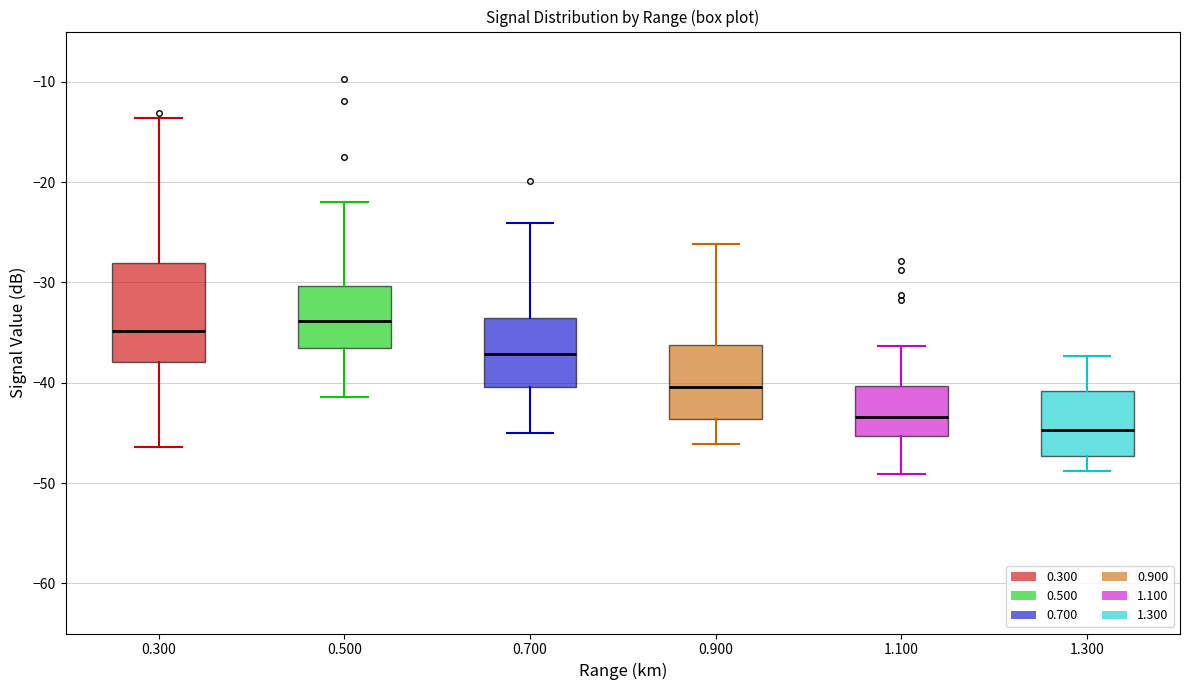

Reading left to right, read every box against the y-axis: the position of its median line, the range the box covers, and the ends of its whiskers. The values are not printed on the chart, so give them approximately, as read against the axis.

0.300: median -35, box -38 to -28, whiskers -46 to -14
0.500: median -34, box -37 to -30, whiskers -41 to -22
0.700: median -37, box -40 to -34, whiskers -45 to -24
0.900: median -40, box -44 to -36, whiskers -46 to -26
1.100: median -43, box -45 to -40, whiskers -49 to -36
1.300: median -45, box -47 to -41, whiskers -49 to -37